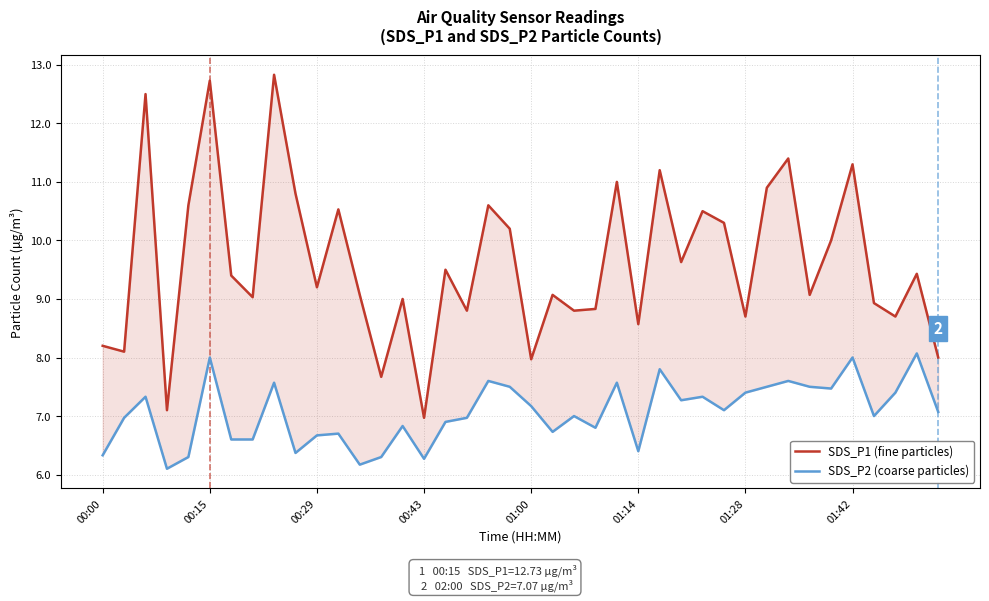

How many data points does each series have?

40